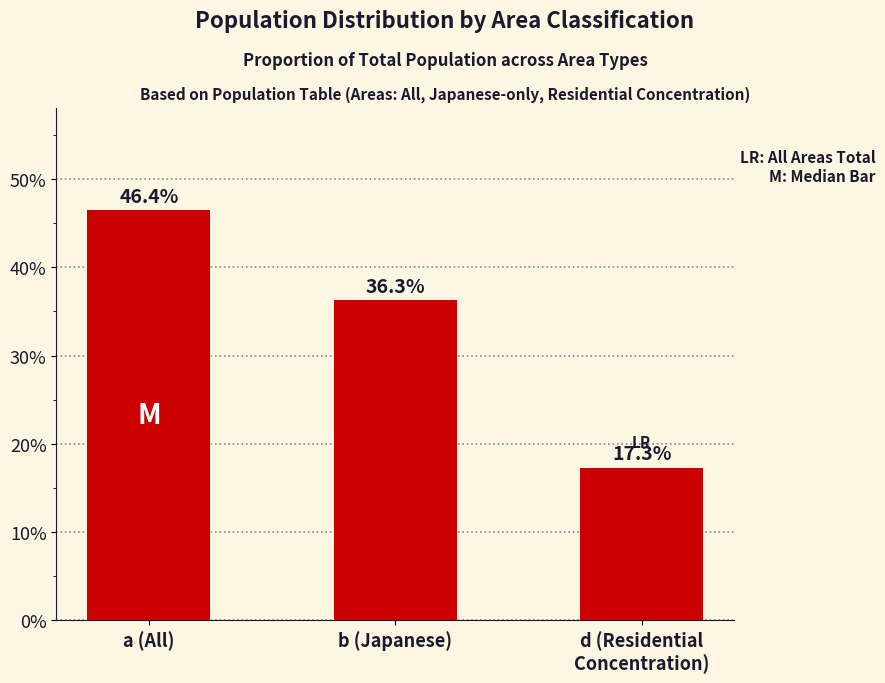

List the labels in order of value, smallest first.

d (Residential
Concentration), b (Japanese), a (All)